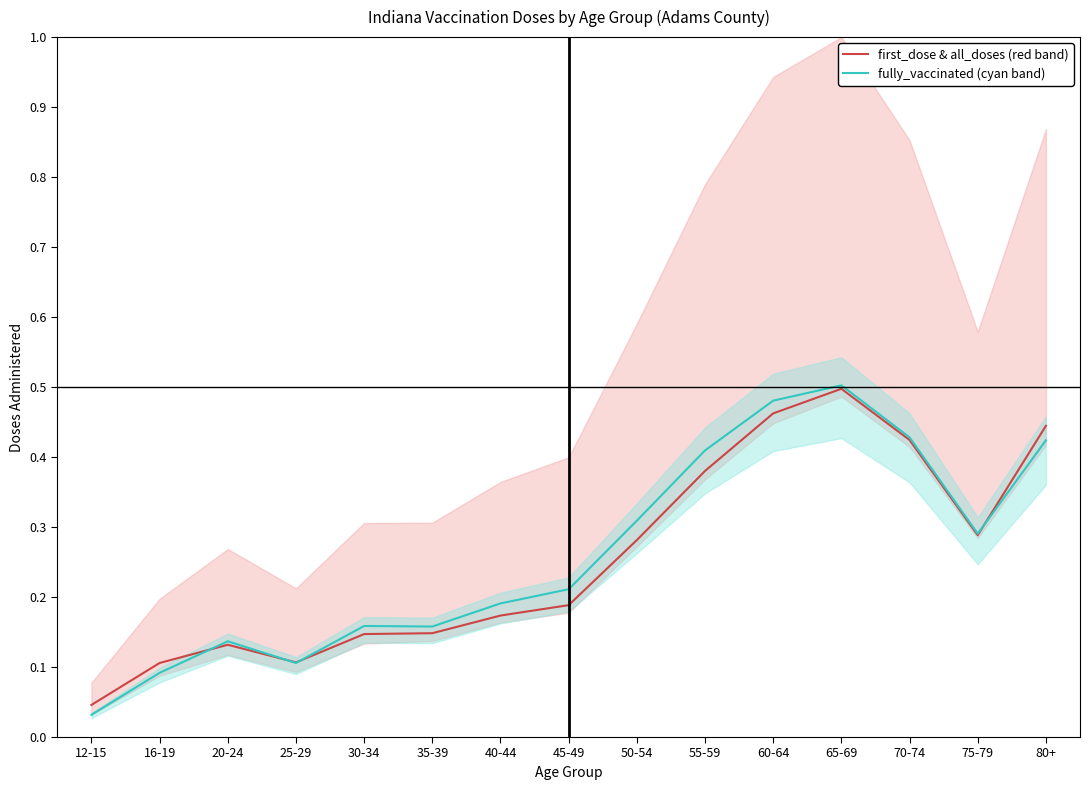

What is the sum of the fully_vaccinated (cyan band) values at 65-69 and 45-49?

0.7